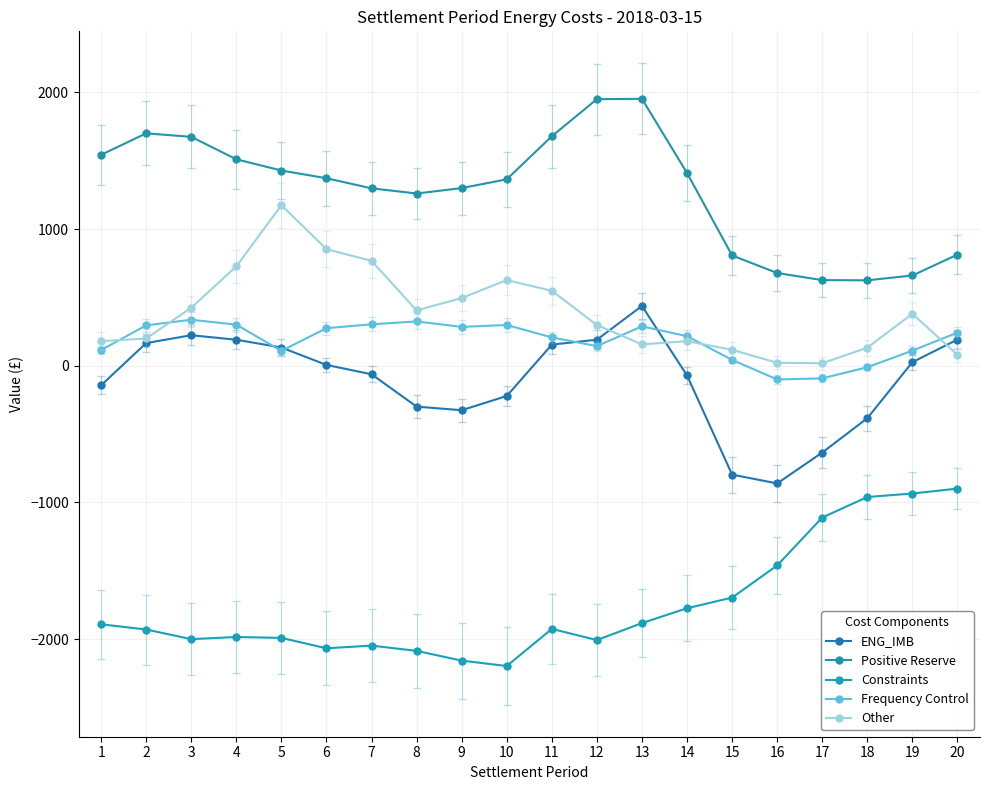

What is the sum of the Other values at 10 and 13?

782.8